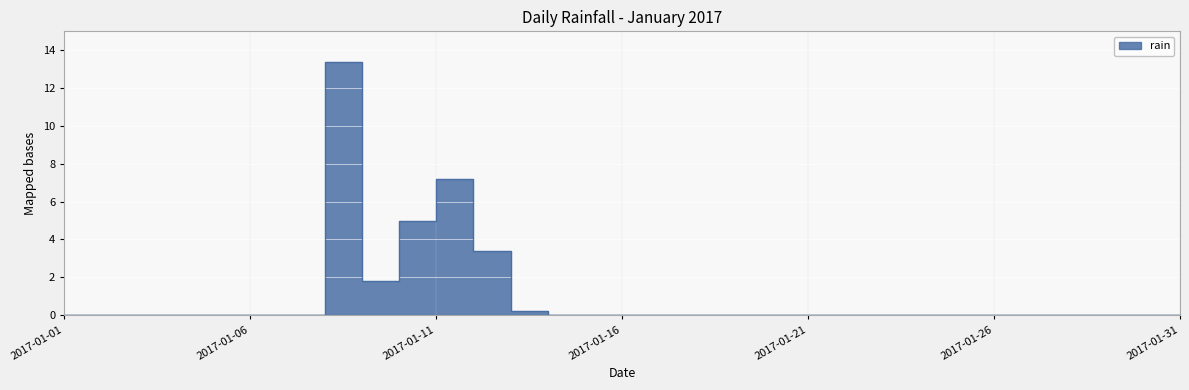

List the labels in order of value, smallest first.

2017-01-01, 2017-01-02, 2017-01-03, 2017-01-04, 2017-01-05, 2017-01-06, 2017-01-07, 2017-01-14, 2017-01-15, 2017-01-16, 2017-01-17, 2017-01-18, 2017-01-19, 2017-01-20, 2017-01-21, 2017-01-22, 2017-01-23, 2017-01-24, 2017-01-25, 2017-01-26, 2017-01-27, 2017-01-28, 2017-01-29, 2017-01-30, 2017-01-31, 2017-01-13, 2017-01-09, 2017-01-12, 2017-01-10, 2017-01-11, 2017-01-08